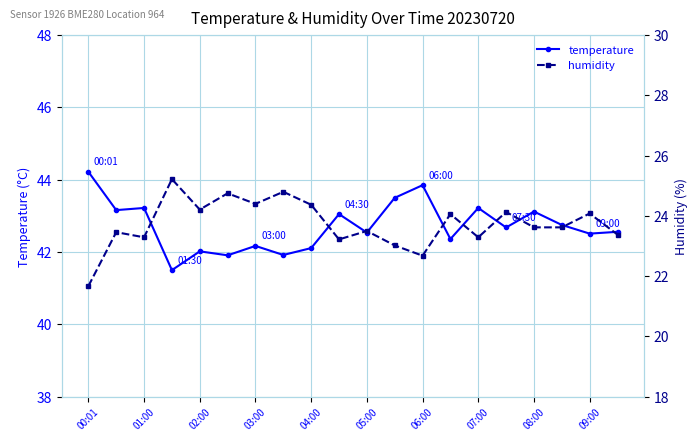

Where does the temperature series first go above 42?

00:01